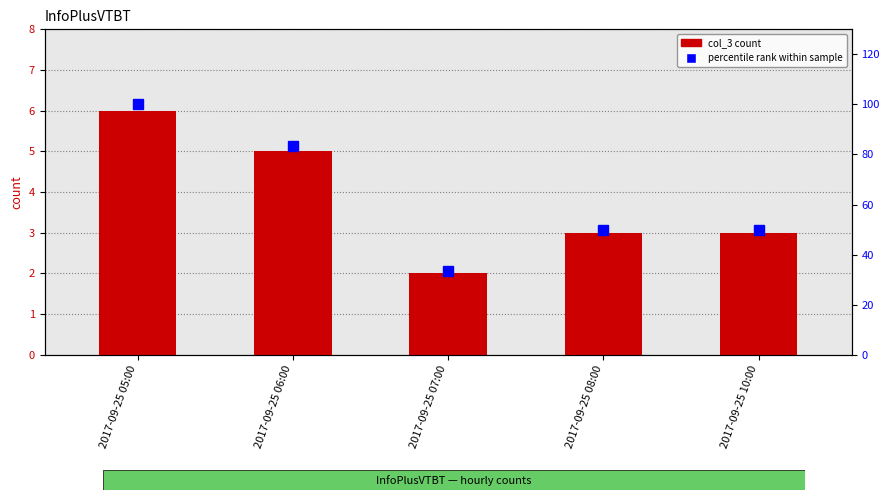

What is the difference between the second highest and minimum values in the percentile rank within sample series?

50.0